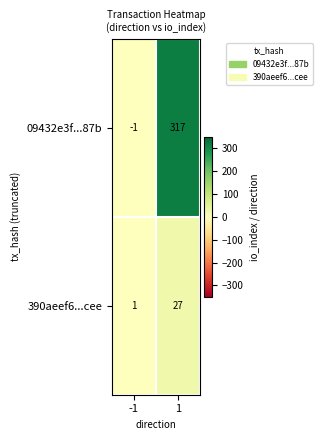

How many series are shown in this chart?

2